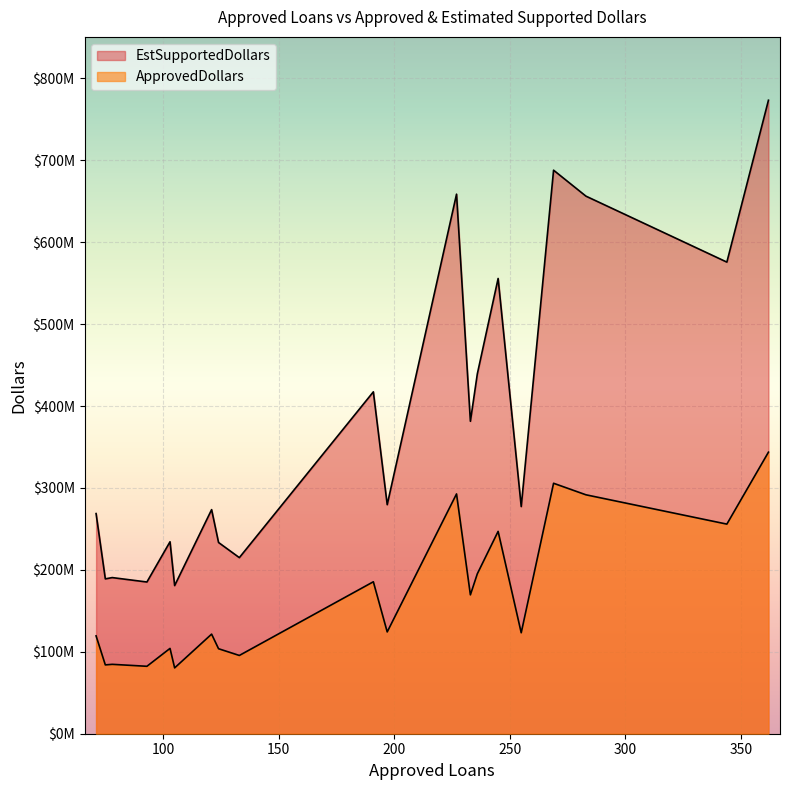

Reading left to right, extract all data points from this chart.

ApprovedDollars: 362=343717000	269=305762000	227=292758000	283=291686000	344=255890000	245=247012000	236=195242000	191=185507000	233=169530000	197=124274000	255=123252000	121=121589000	71=119448000	103=104154000	124=103764000	133=95544000	78=84716000	75=84023000	93=82322000	105=80377000
EstSupportedDollars: 362=773363250	269=687964500	227=658705500	283=656293500	344=575752500	245=555777000	236=439294500	191=417390750	233=381442500	197=279616500	255=277317000	121=273575250	71=268758000	103=234346500	124=233469000	133=214974000	78=190611000	75=189051750	93=185224500	105=180848250